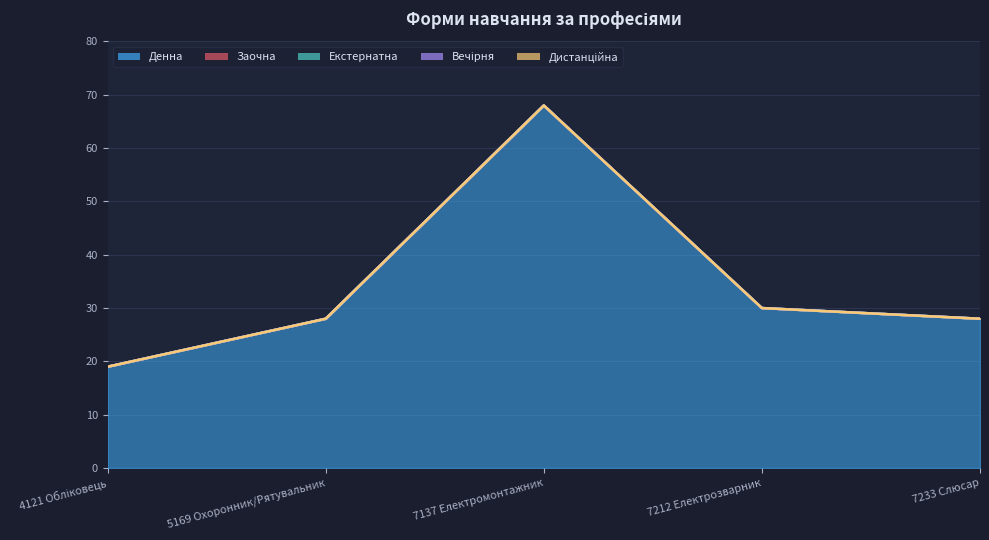

True or false: Заочна and Дистанційна intersect in this chart.

False